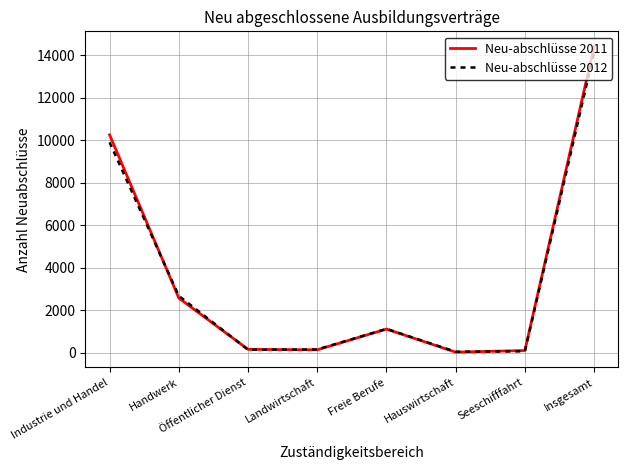

How many interior local peaks does the Neu-abschlüsse 2012 series have?

1